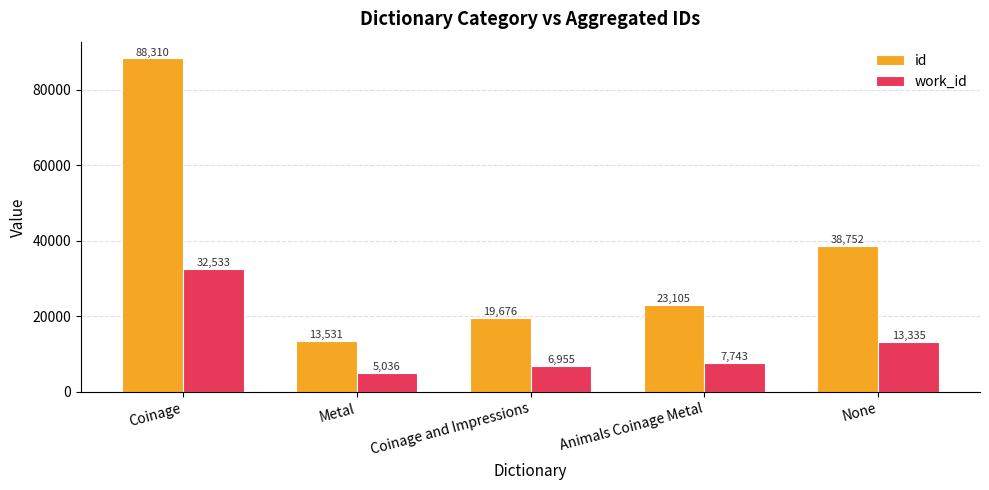

The value of id at Coinage is 154980. True or false?

False